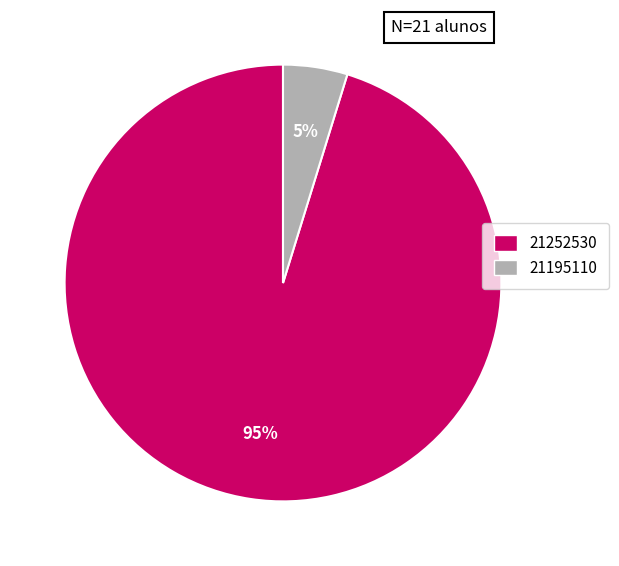

How many slices are in this pie chart?

2